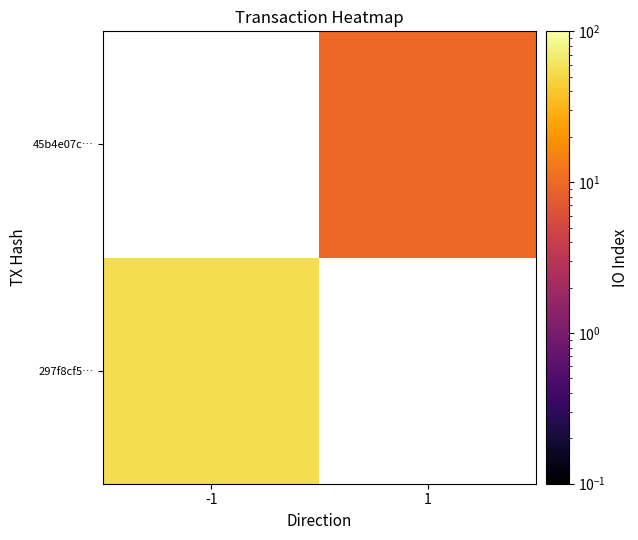

Rank the series by their average value, from lowest to highest.

297f8cf5…, 45b4e07c…